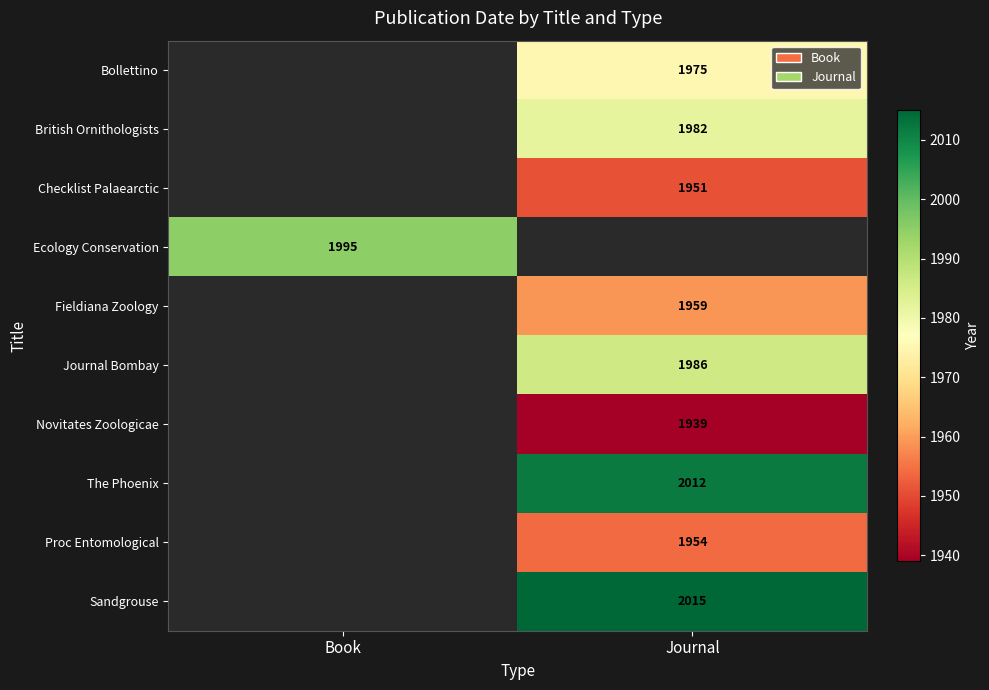

The value of Checklist Palaearctic at Journal is 2755. True or false?

False